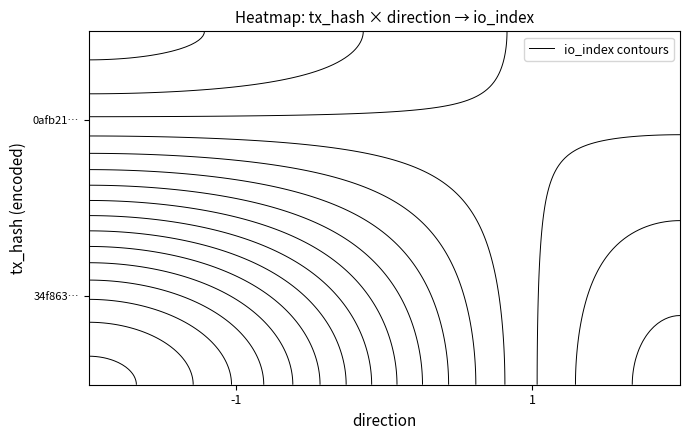

What is the maximum value shown in the chart?

27